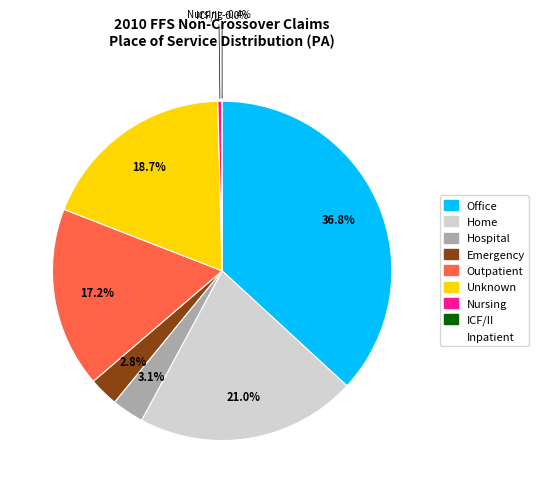

To the nearest percent, what portion does % Claims with Place of Service = Hospital represent?

3%